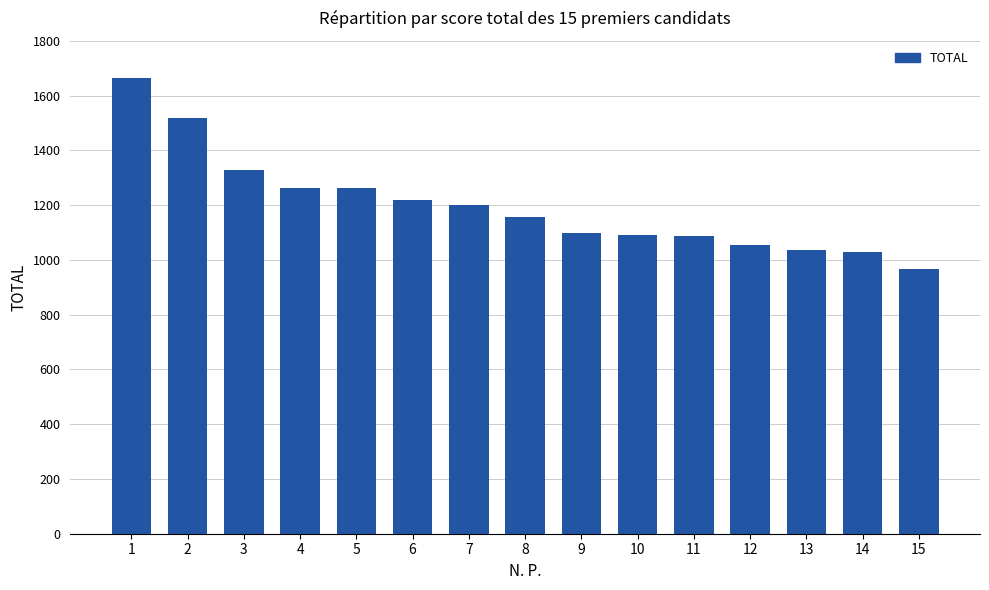

What is the sum of the values at 12 and 6?

2273.6